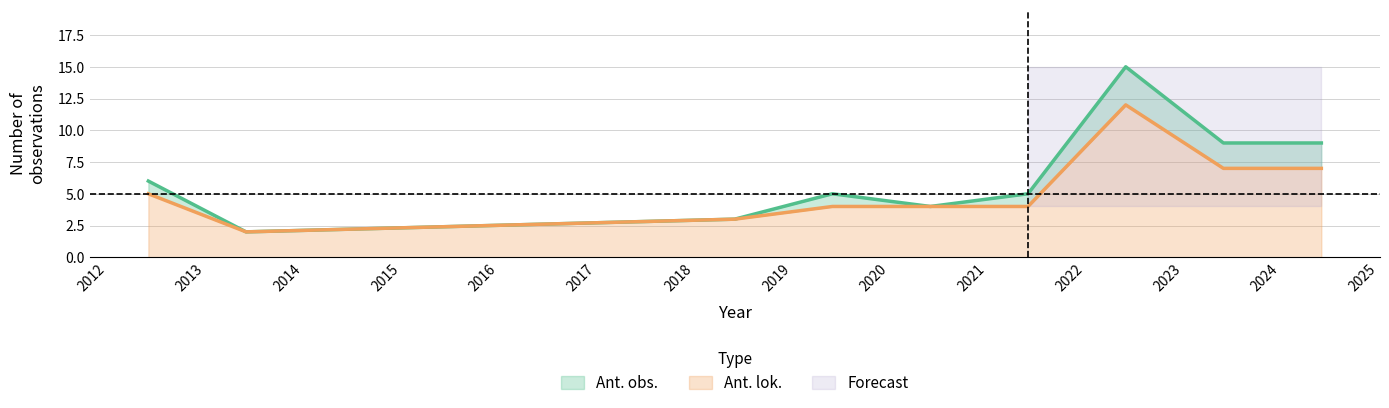

The Ant. obs. series shows 2 at 2013. True or false?

True